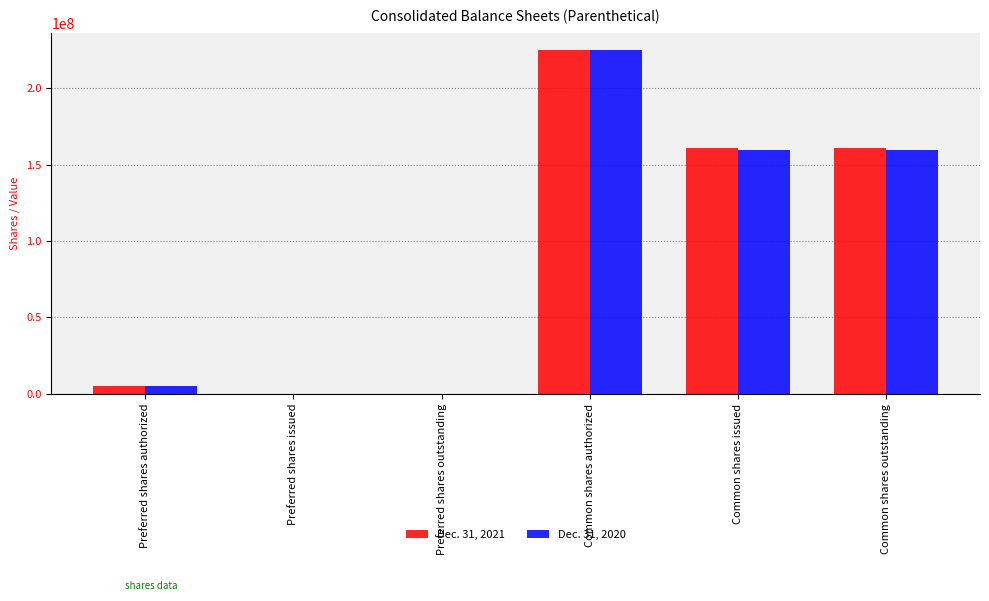

Is the value of Dec. 31, 2020 at Preferred shares outstanding greater than the value of Dec. 31, 2021 at Common shares issued?

No